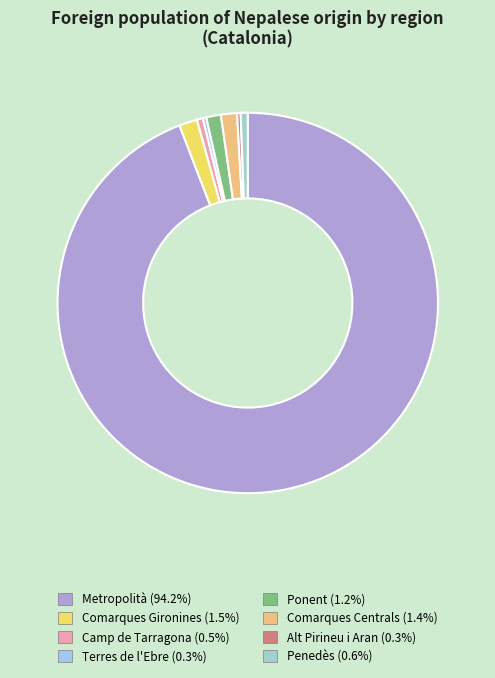

Is there any slice that represents more than half of the pie?

Yes